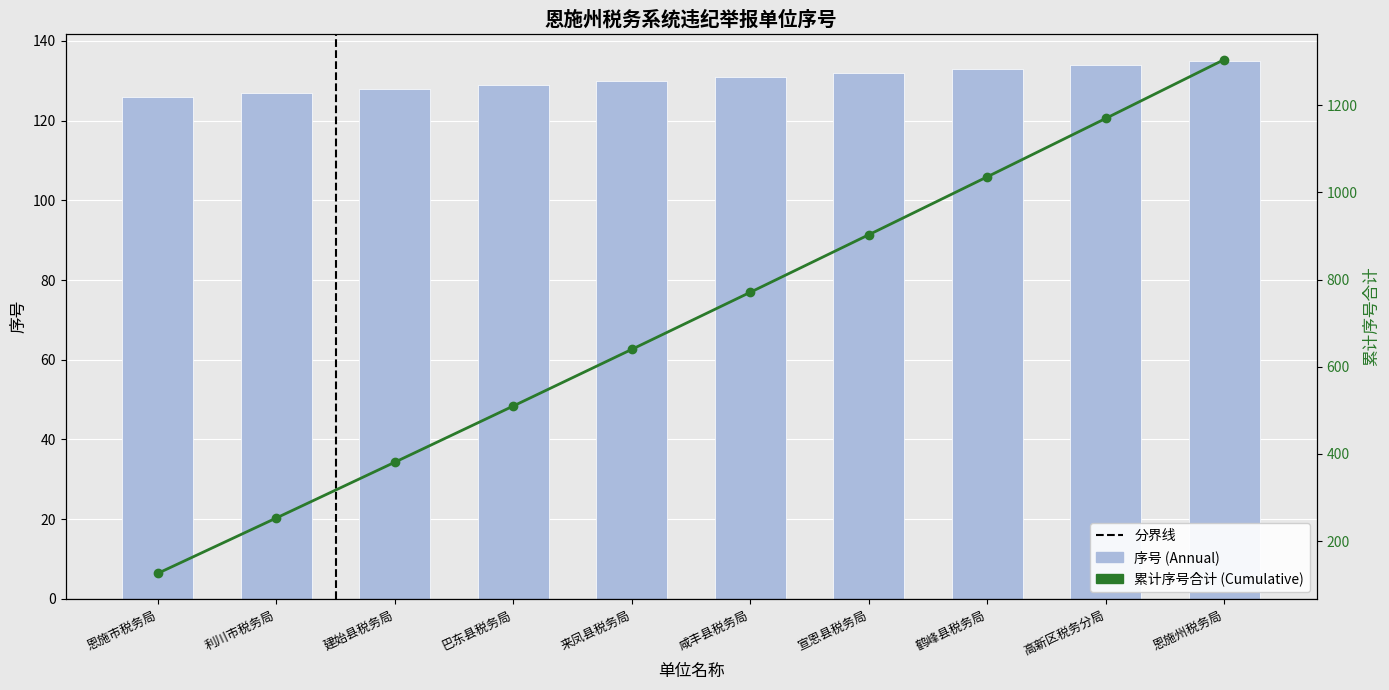

The value at 利川市税务局 is 85. True or false?

False